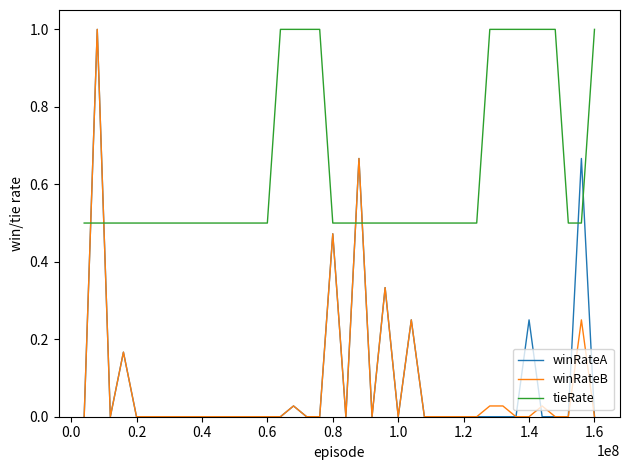

Which series has the largest total across all categories?

tieRate